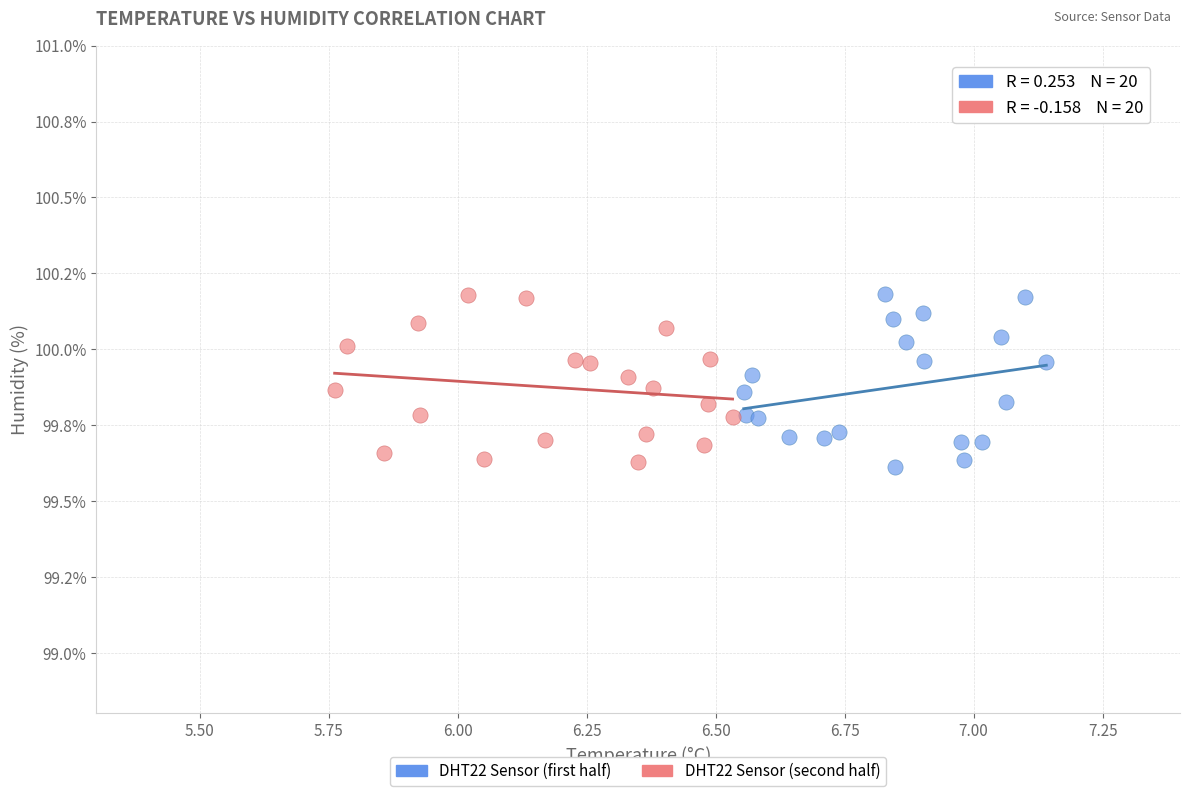

What are all the series names shown in the legend?

DHT22 Sensor (first half), DHT22 Sensor (second half)